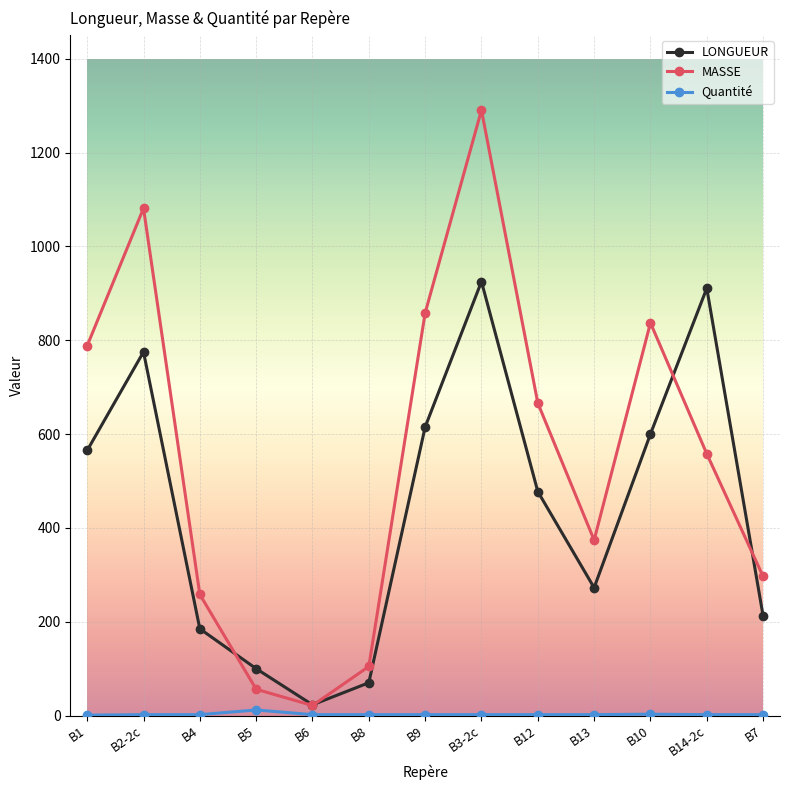

Where is the first local minimum for LONGUEUR?

B6